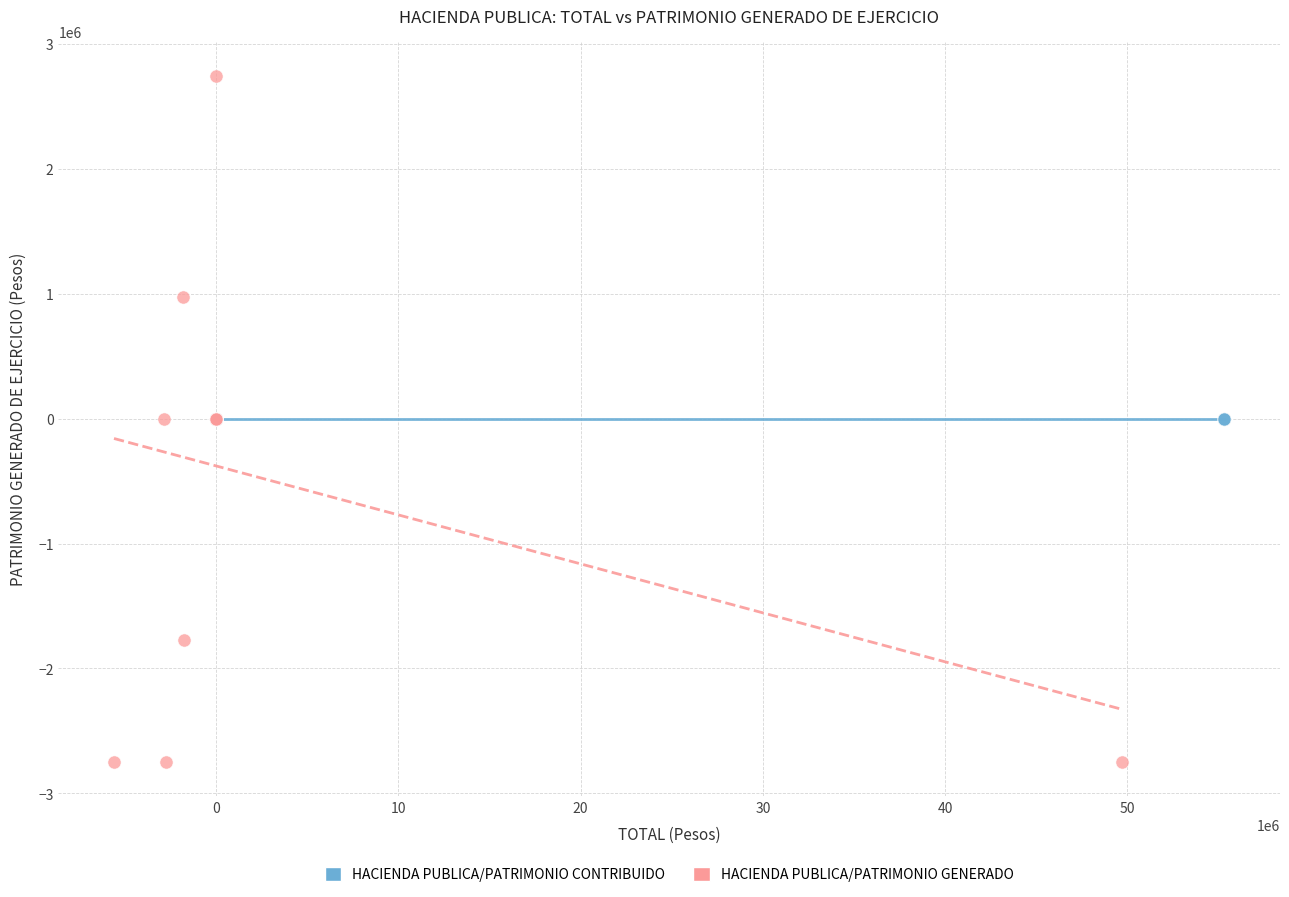

Which series reaches the minimum Y coordinate?

HACIENDA PUBLICA/PATRIMONIO GENERADO